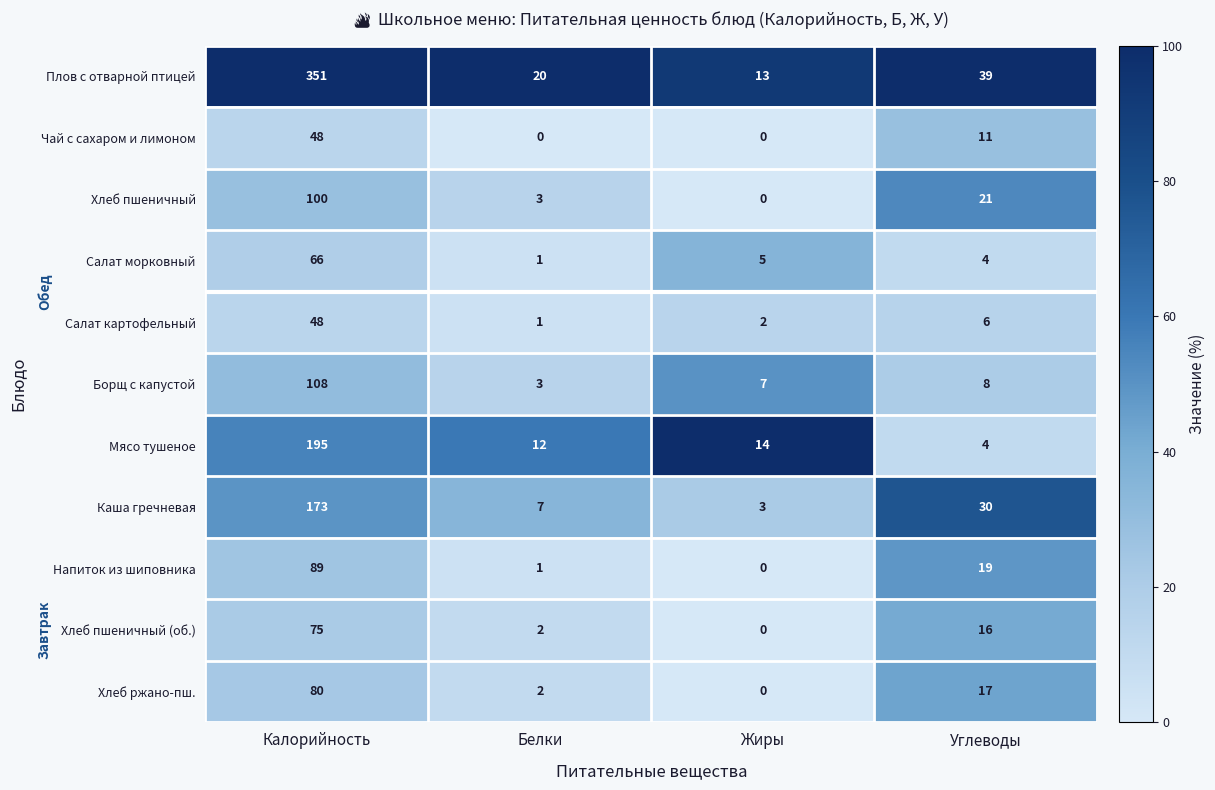

List the labels in order of Хлеб пшеничный (об.) value, smallest first.

Жиры, Белки, Углеводы, Калорийность